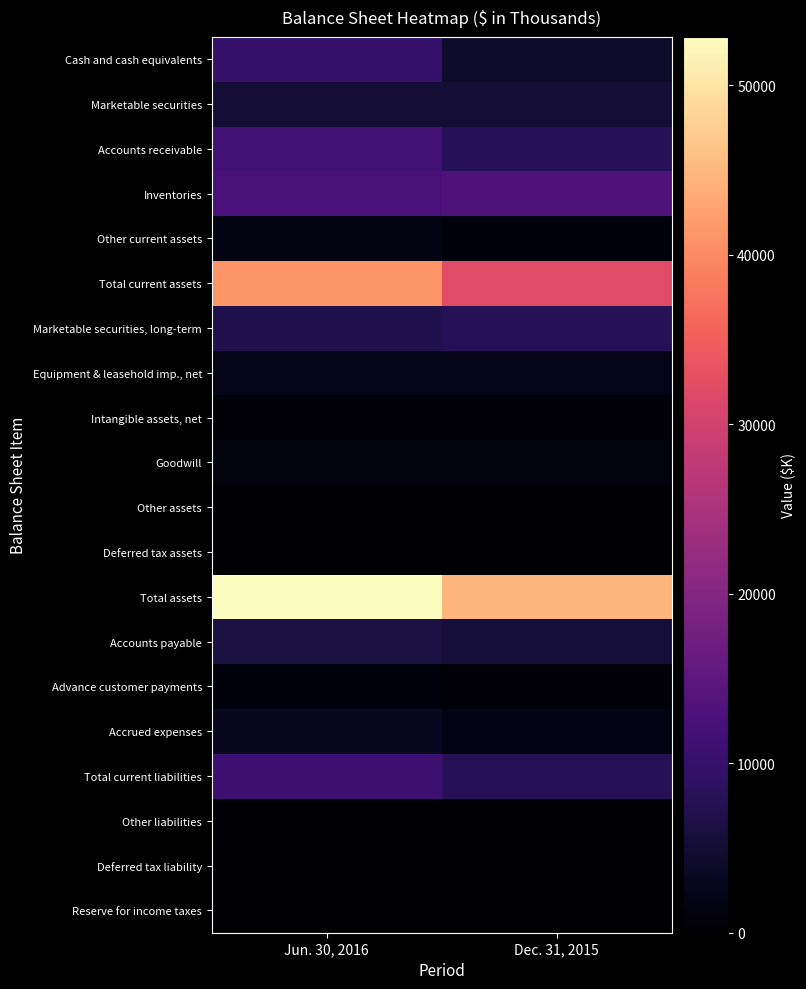

What is the greatest value displayed?

52850